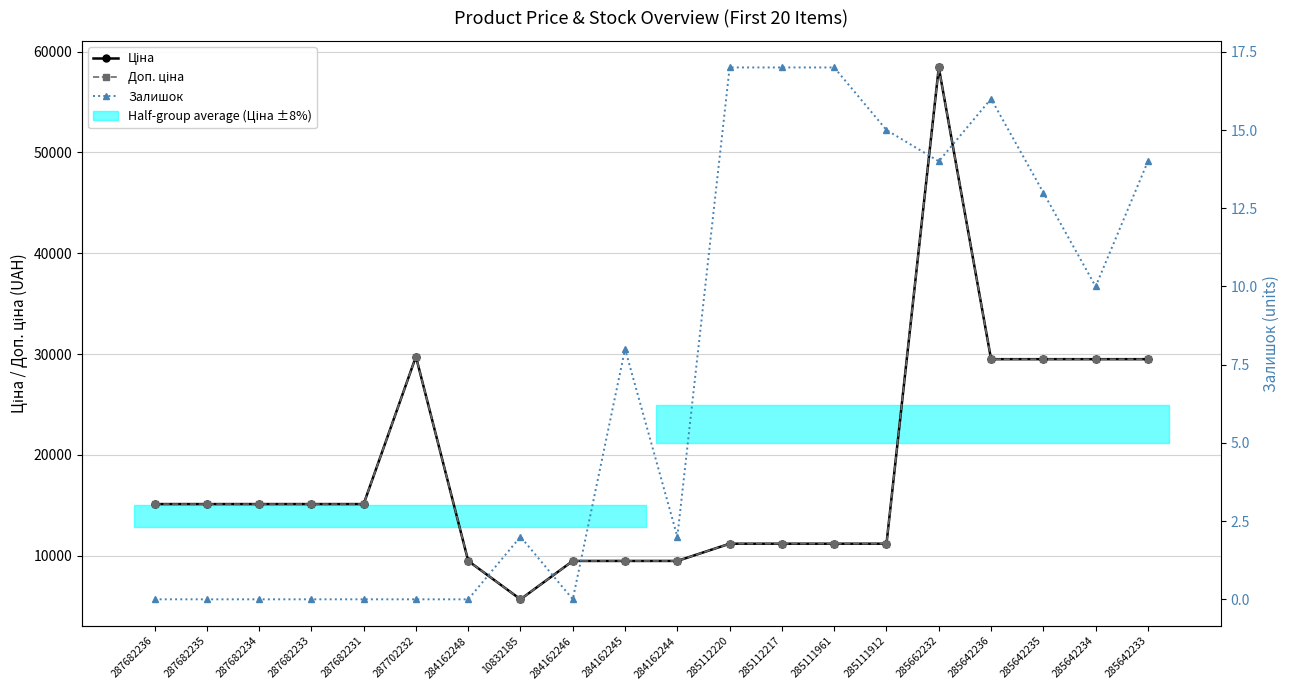

What is the label of the 9th point from the left?

284162246